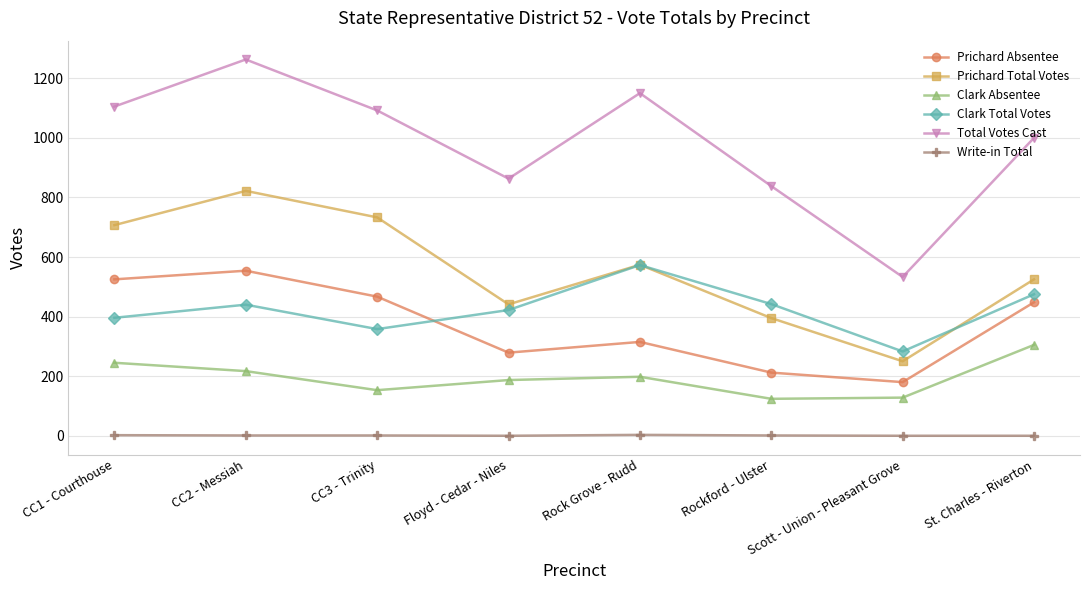

What is the total value across all series at Floyd - Cedar - Niles?

2192